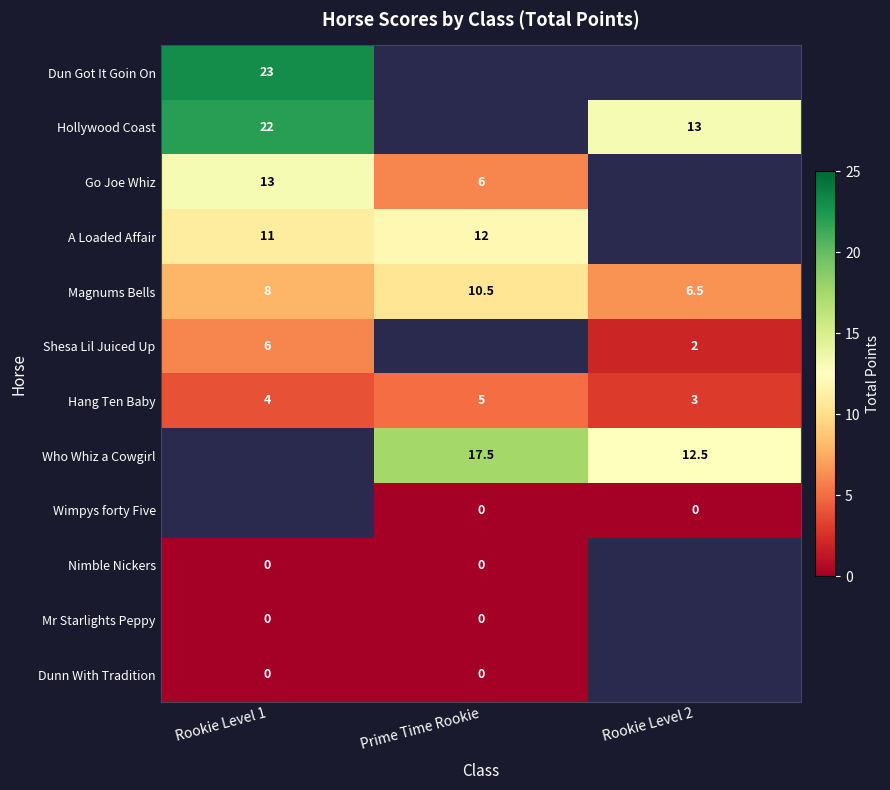

Count the Magnums Bells values in the range 6 to 10.

2